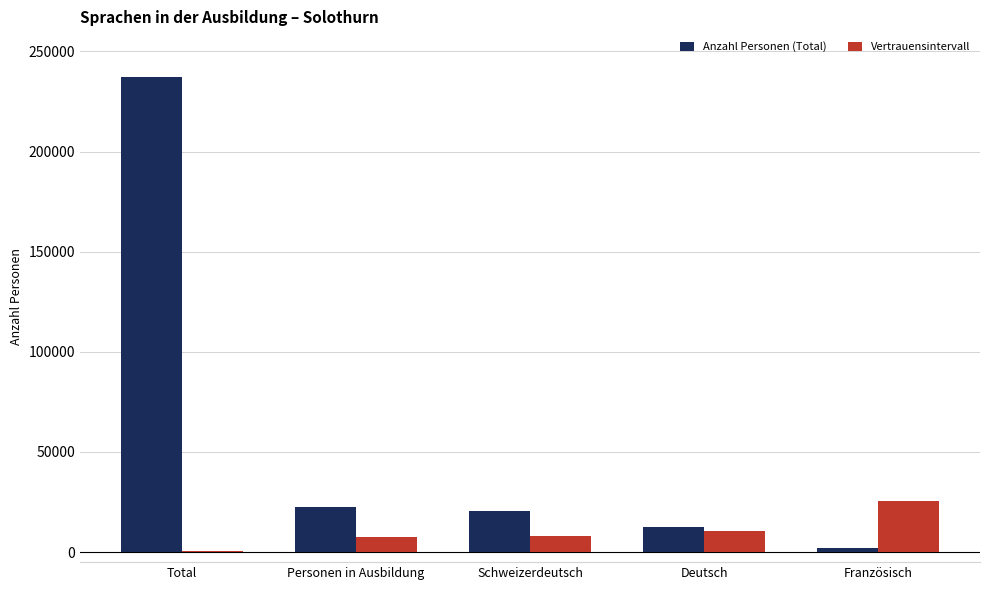

What is the maximum value for Vertrauensintervall?

25673.5